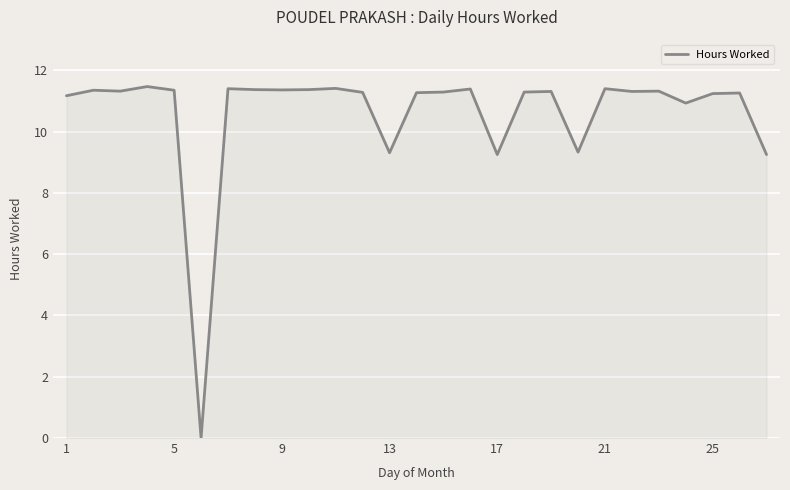

What is the maximum value shown in the chart?

11.5